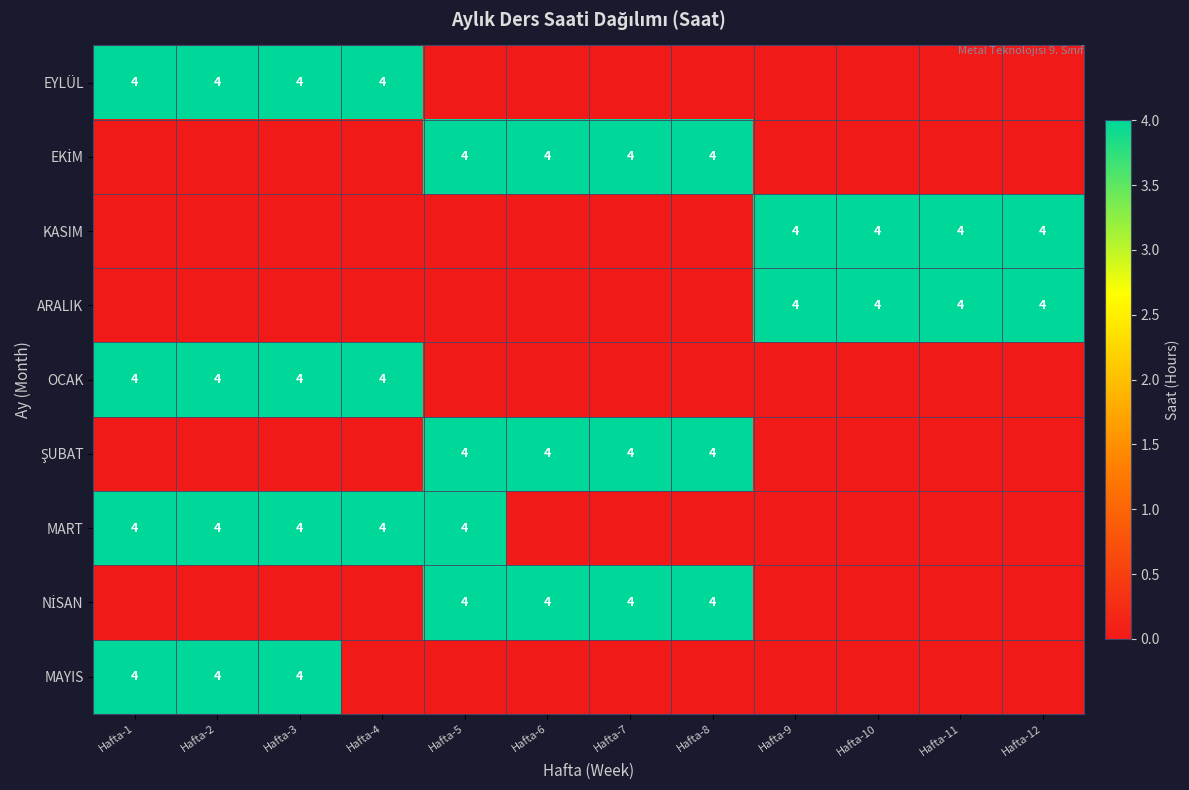

True or false: MART has a value of 6 at Hafta-3.

False